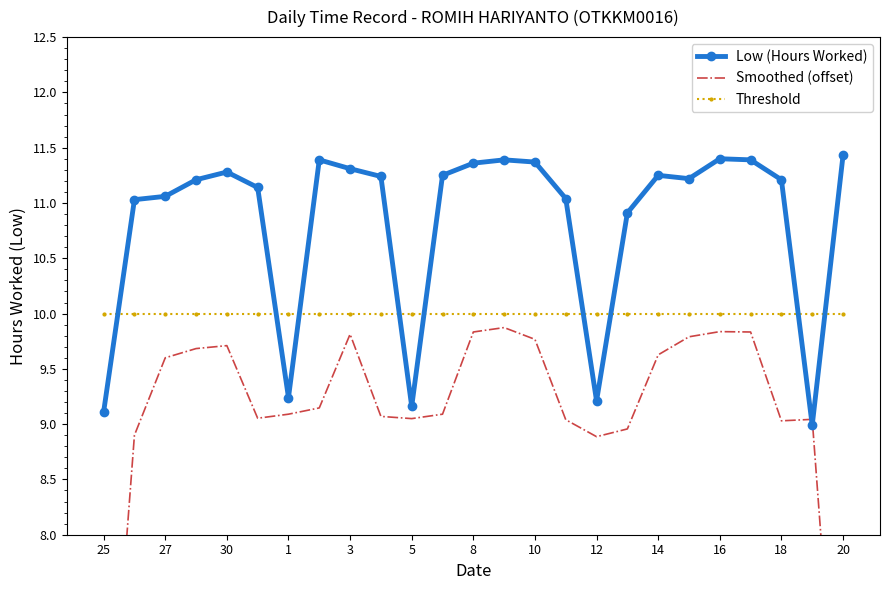

True or false: Threshold has a value of 16.1 at 20.

False